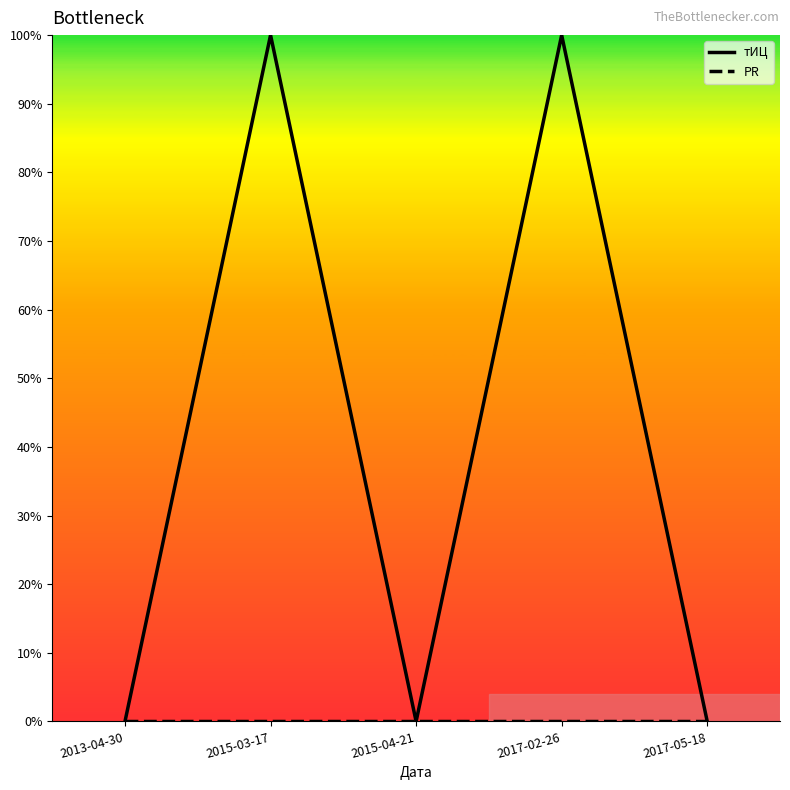

Does the chart have visible grid lines?

No